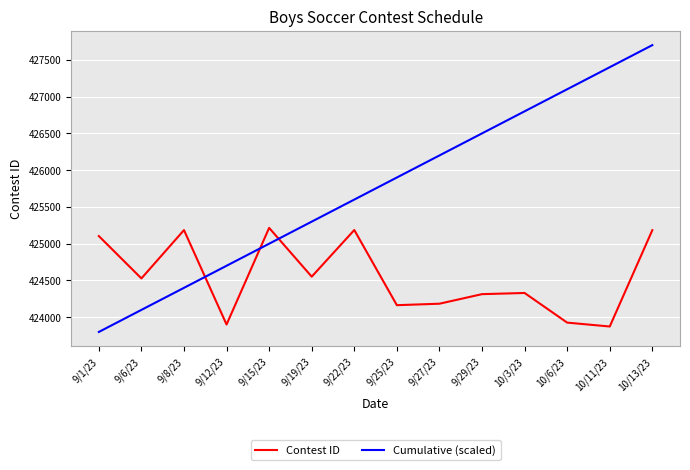

What value does the Cumulative (scaled) series have at 10/3/23, to the nearest 50?

426800